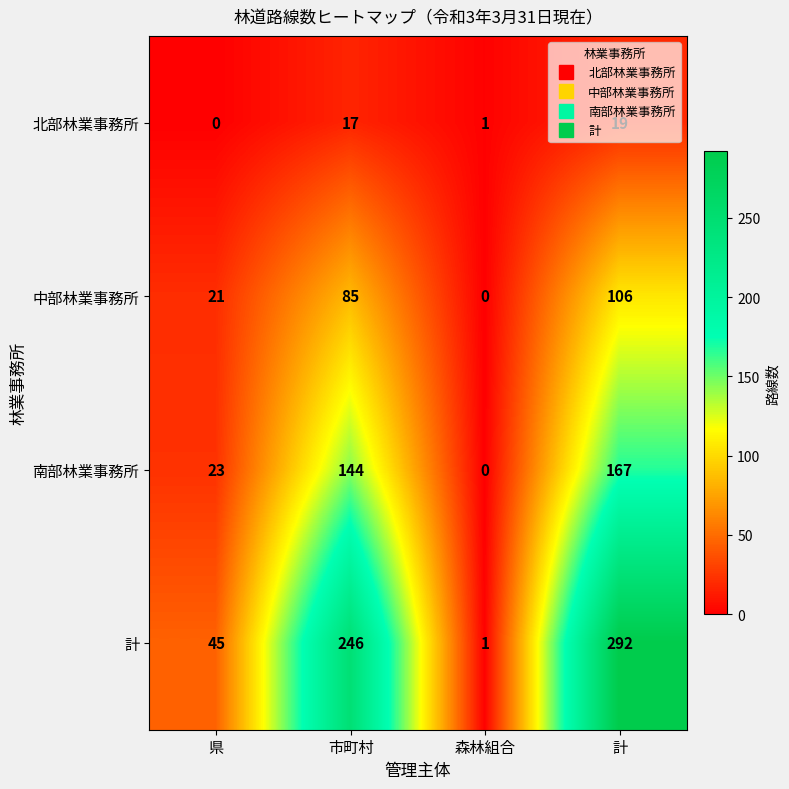

What is the difference between the 中部林業事務所 values at 森林組合 and 市町村?

85